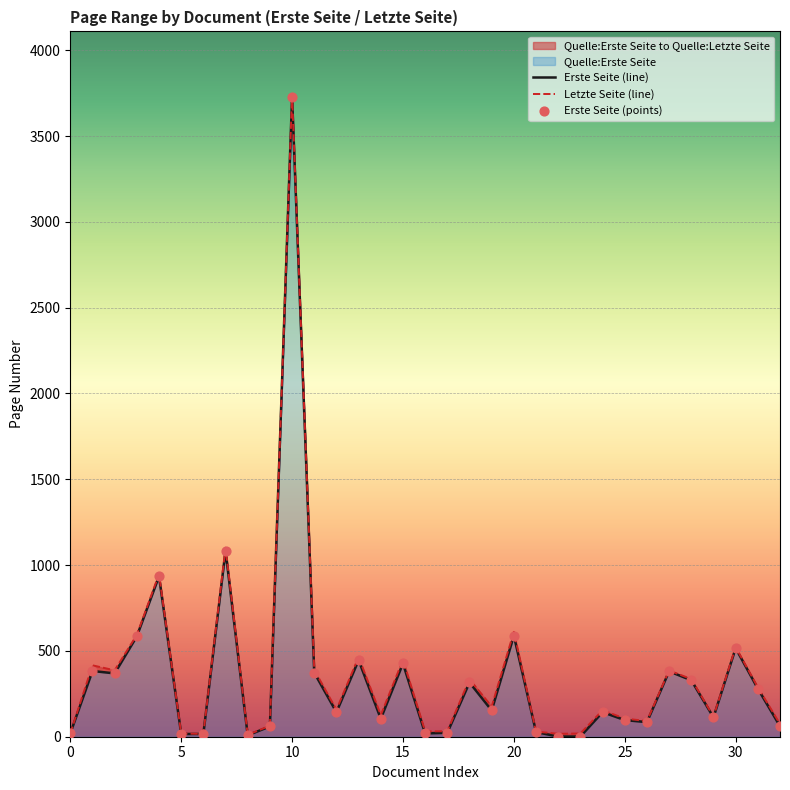

Which series contains the lowest Y value?

Erste Seite (line)